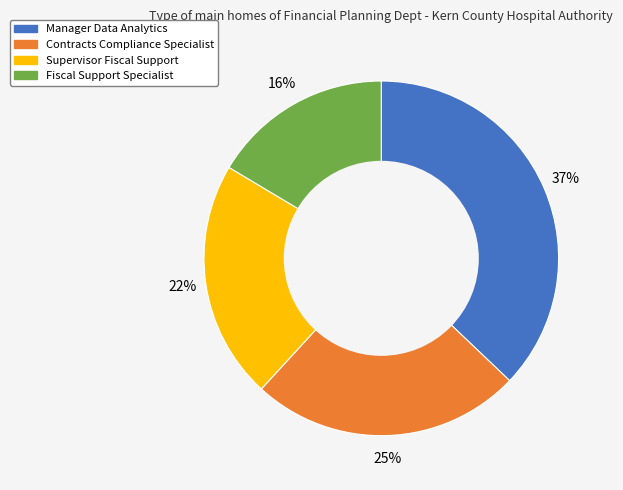

Between Supervisor Fiscal Support and Contracts Compliance Specialist, which is larger?

Contracts Compliance Specialist